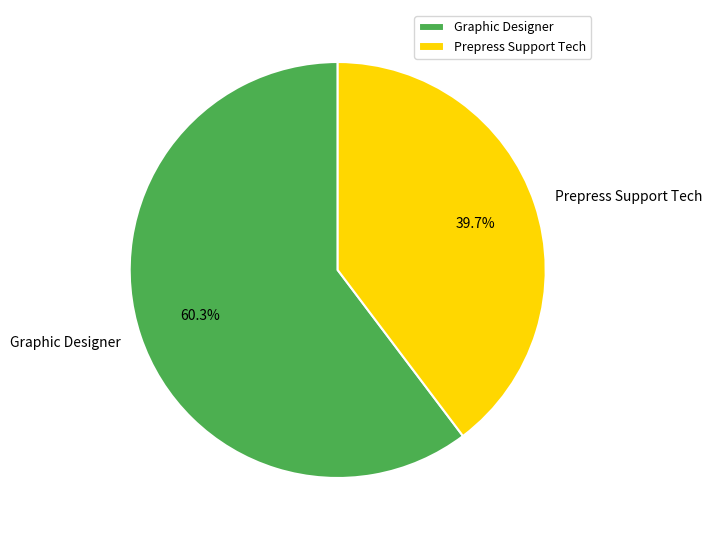

What is the majority slice?

Graphic Designer